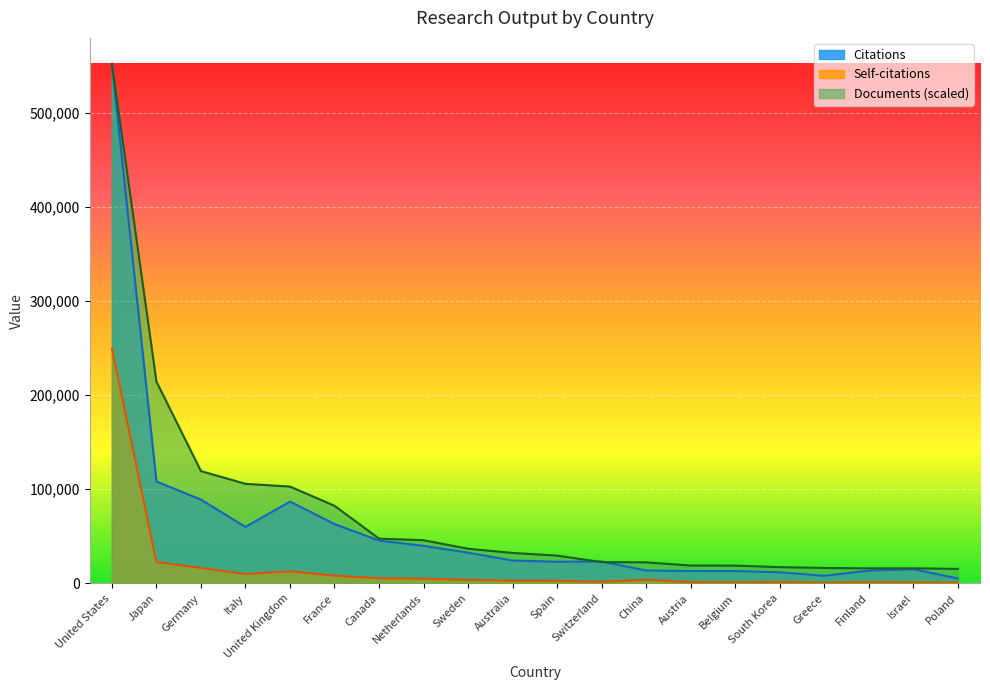

How many lines are shown in the chart?

3